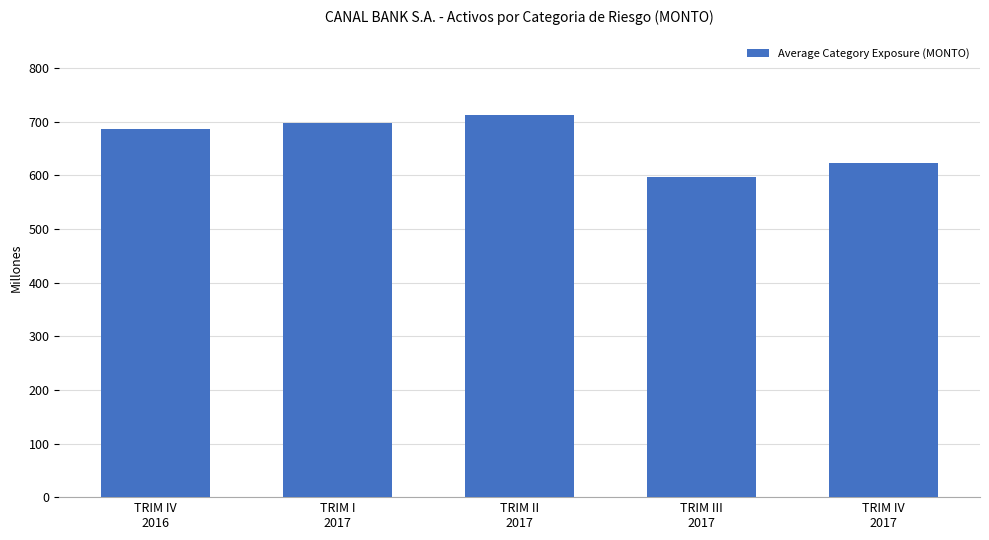

Count the number of data series in this chart.

1